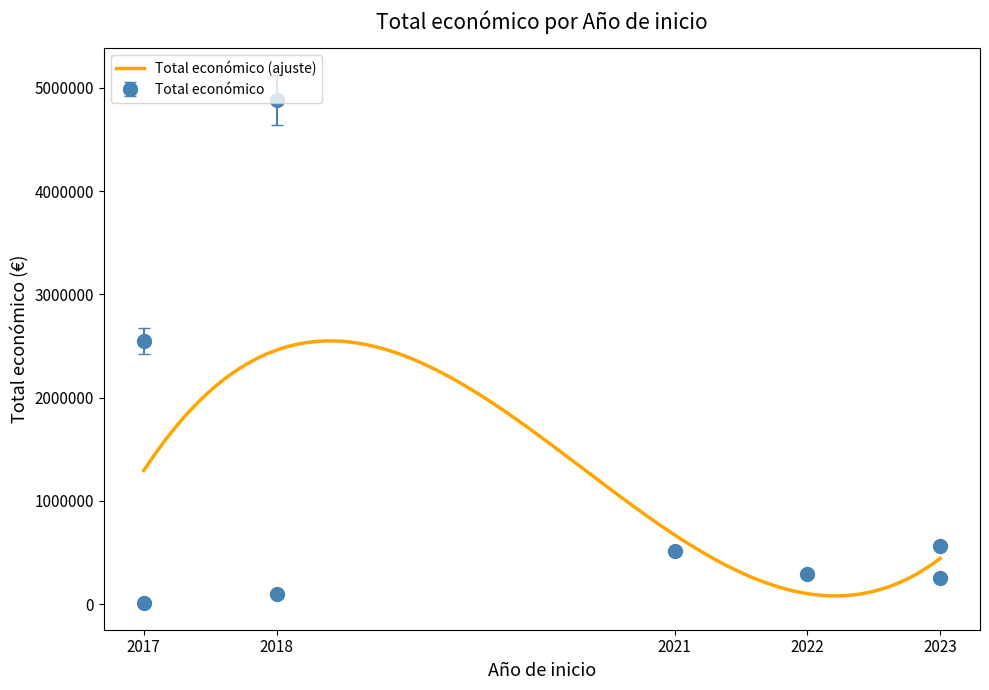

List the labels in order of value, smallest first.

2017, 2018, 2023, 2022, 2021, 2023, 2017, 2018